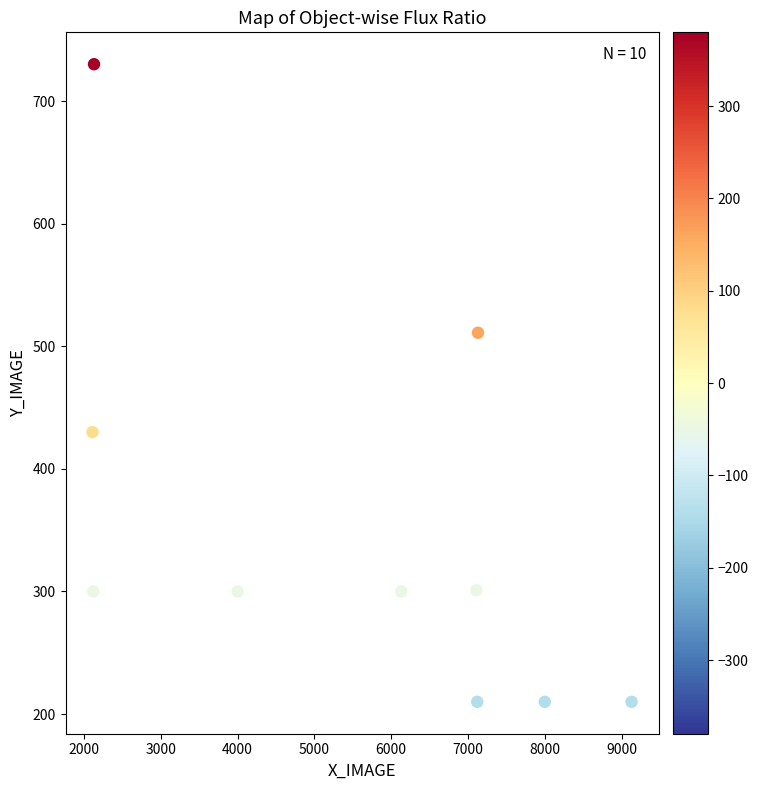

What is the range of X values (max minus min)?

7020